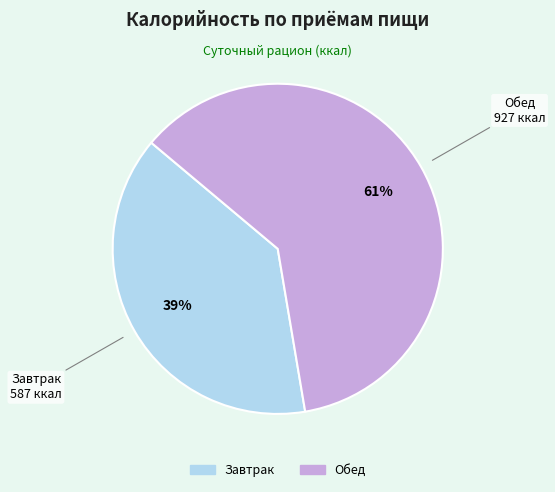

What percentage is the Обед slice, to the nearest percent?

61%